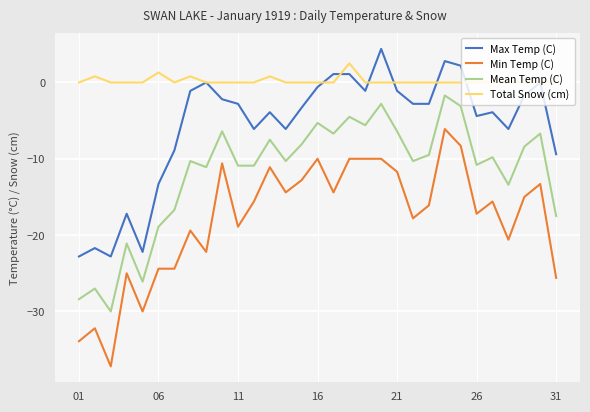

Which series ends up on top after the final intersection of Total Snow (cm) and Max Temp (C)?

Total Snow (cm)